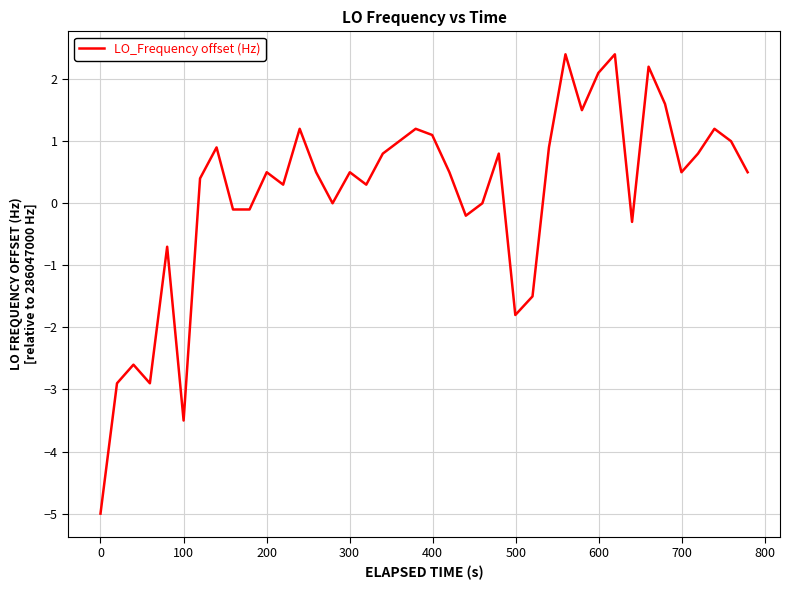

What is the minimum value shown in the chart?

-5.0